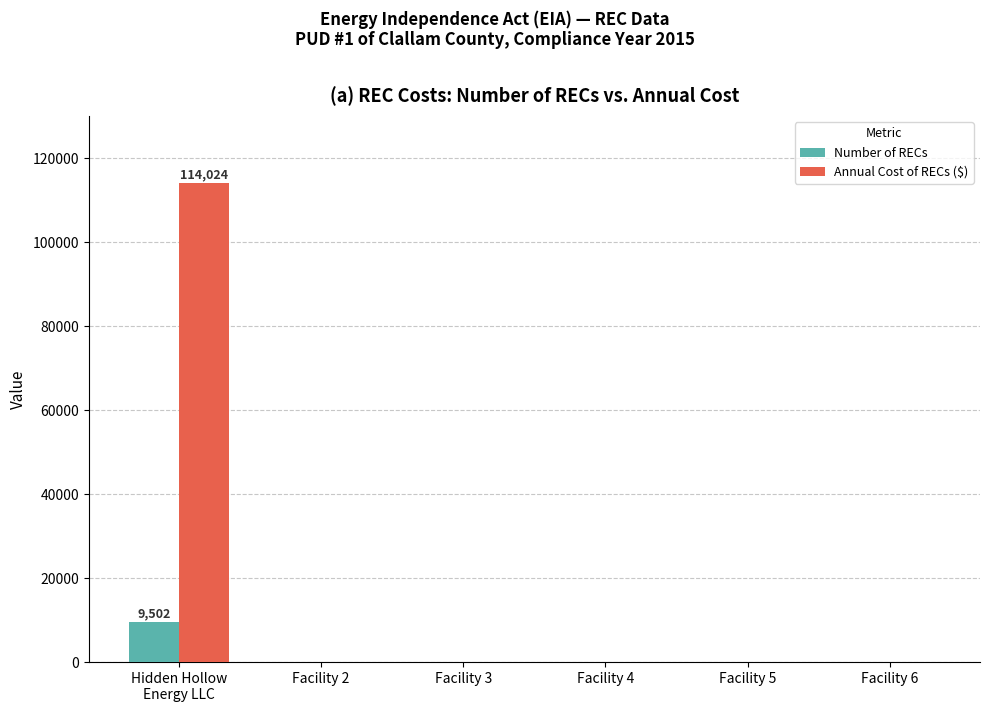

The value of Number of RECs at Facility 4 is 0. True or false?

True